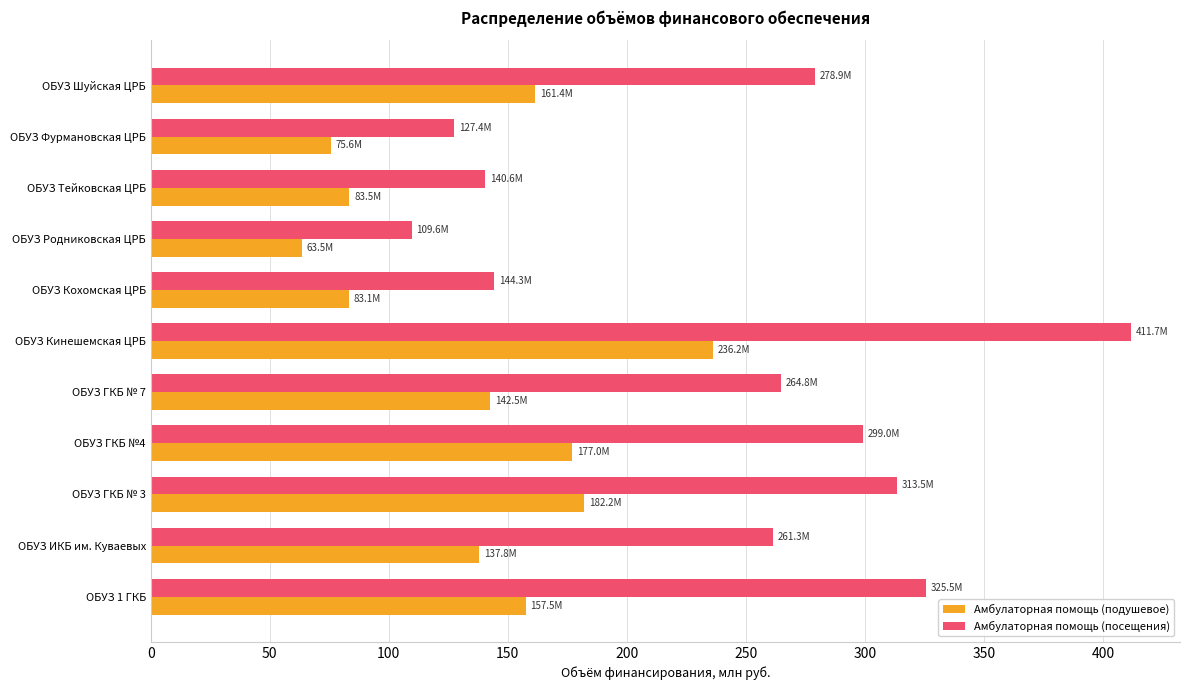

List the series in order of their peak value, lowest first.

Амбулаторная помощь (подушевое), Амбулаторная помощь (посещения)